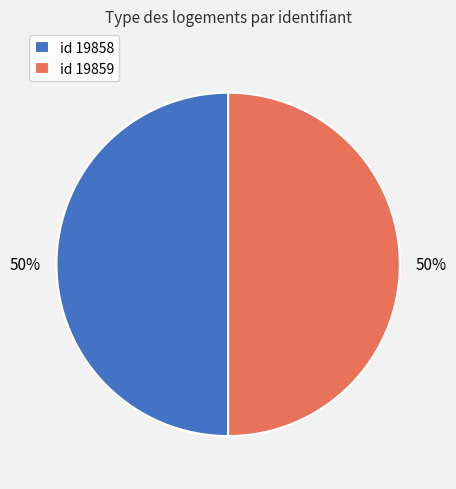

The id 19858 slice represents 50% of the pie. True or false?

True